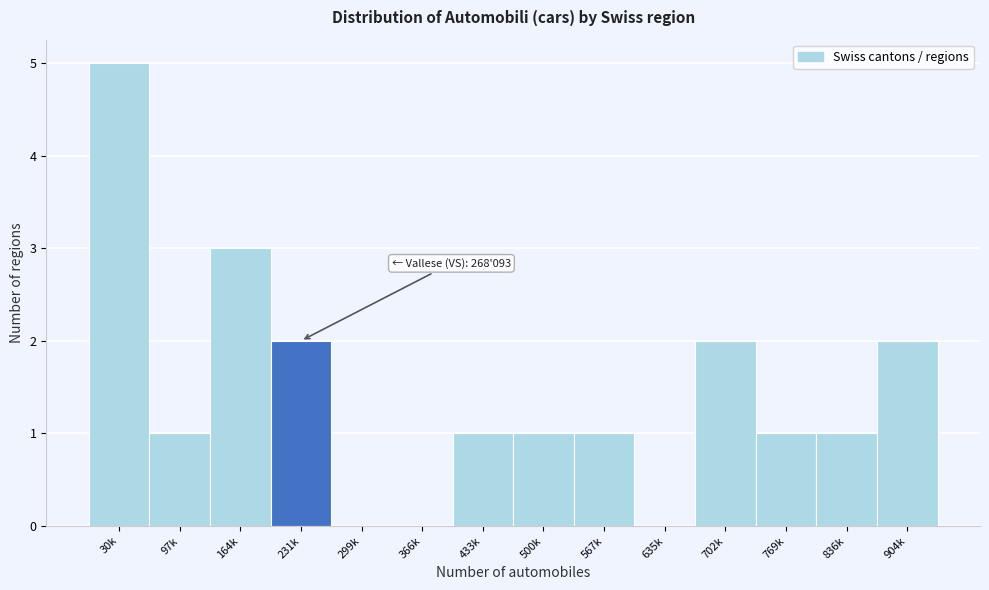

Reading left to right, list all the values displayed in this chart.

30k=5	97k=1	164k=3	231k=2	299k=0	366k=0	433k=1	500k=1	567k=1	635k=0	702k=2	769k=1	836k=1	904k=2